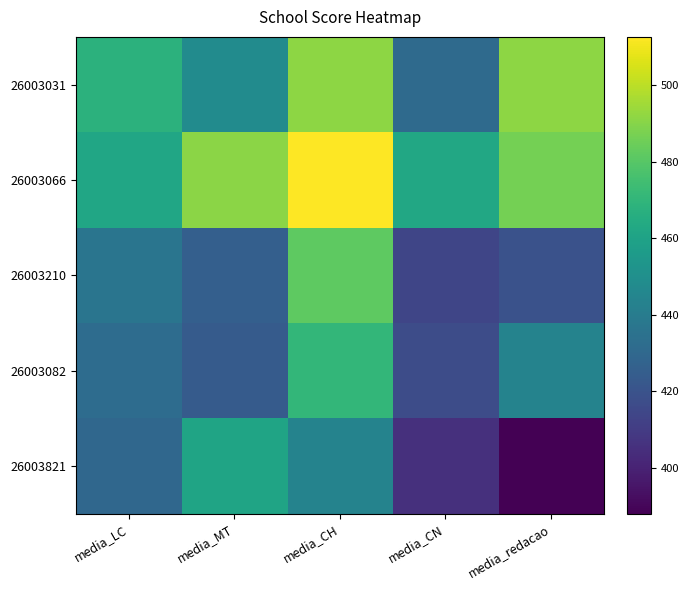

Rank the series at media_CH from lowest to highest value.

26003821, 26003082, 26003210, 26003031, 26003066